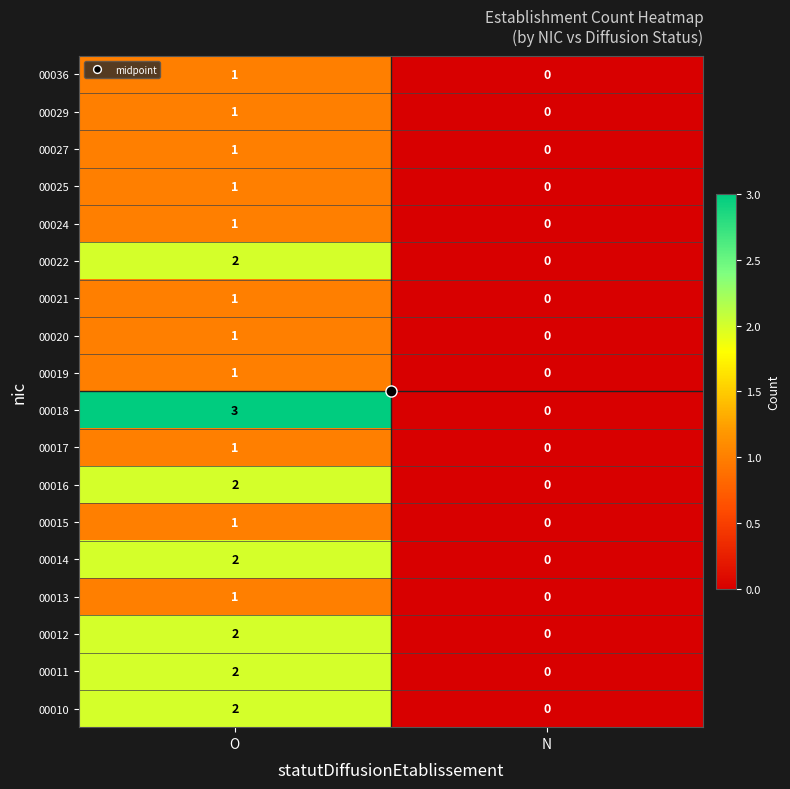

The value of 00024 at N is 0. True or false?

True